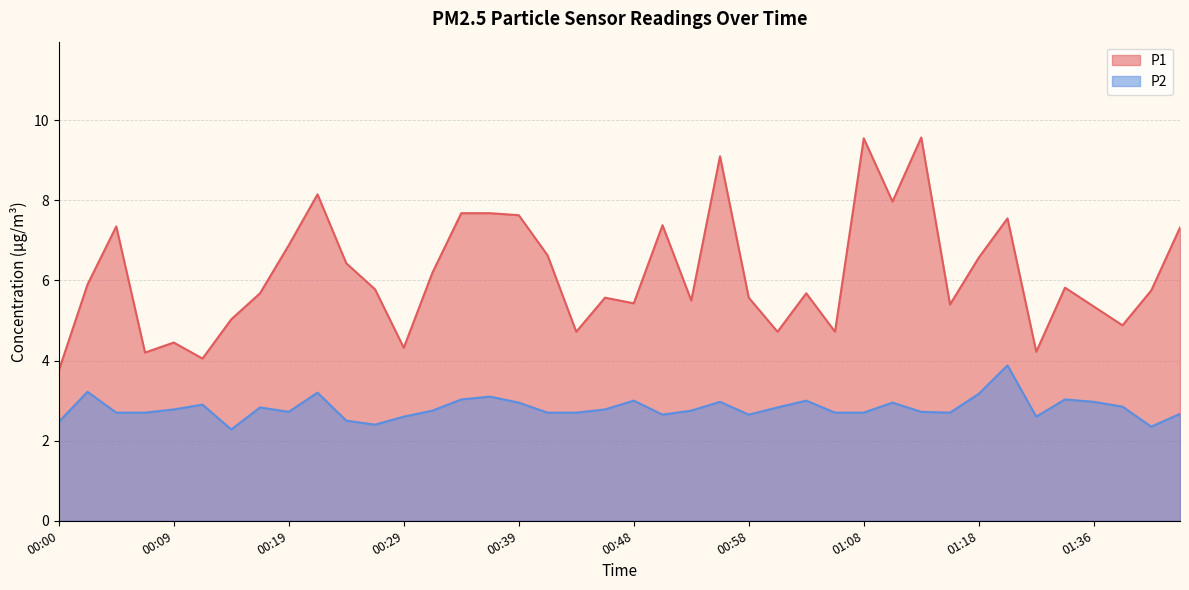

The P2 series shows 2.7 at 00:04. True or false?

True